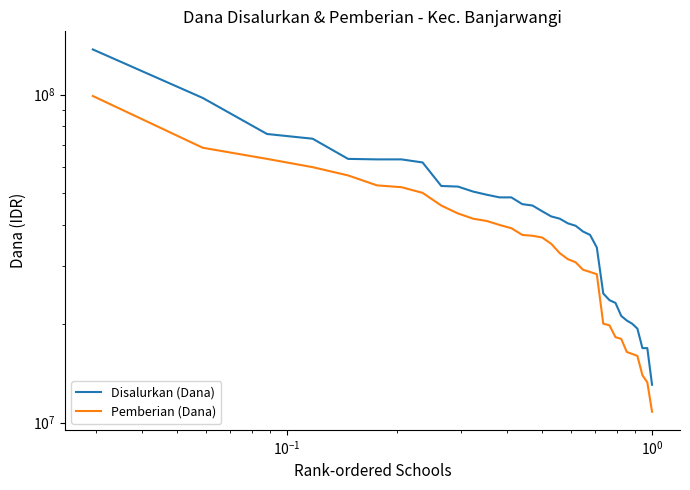

The Pemberian (Dana) series shows 9068349 at 30. True or false?

False